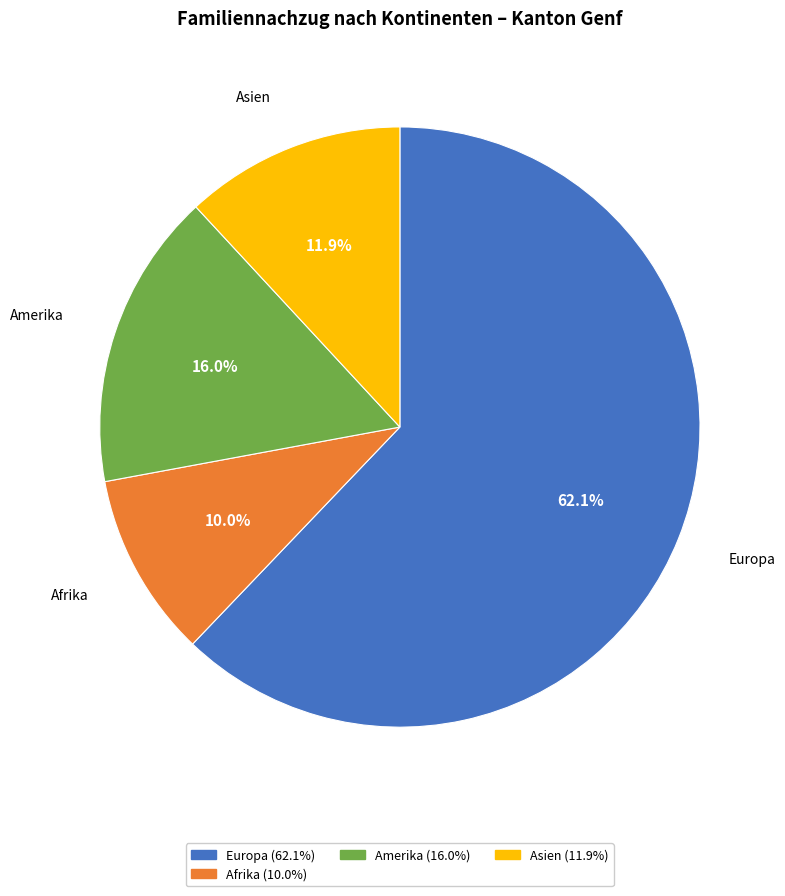

Is there a majority slice in this chart?

Yes